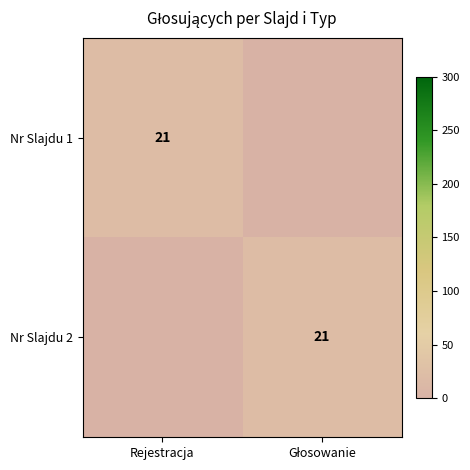

Is it true that Nr Slajdu 1 equals 9 at Rejestracja?

False